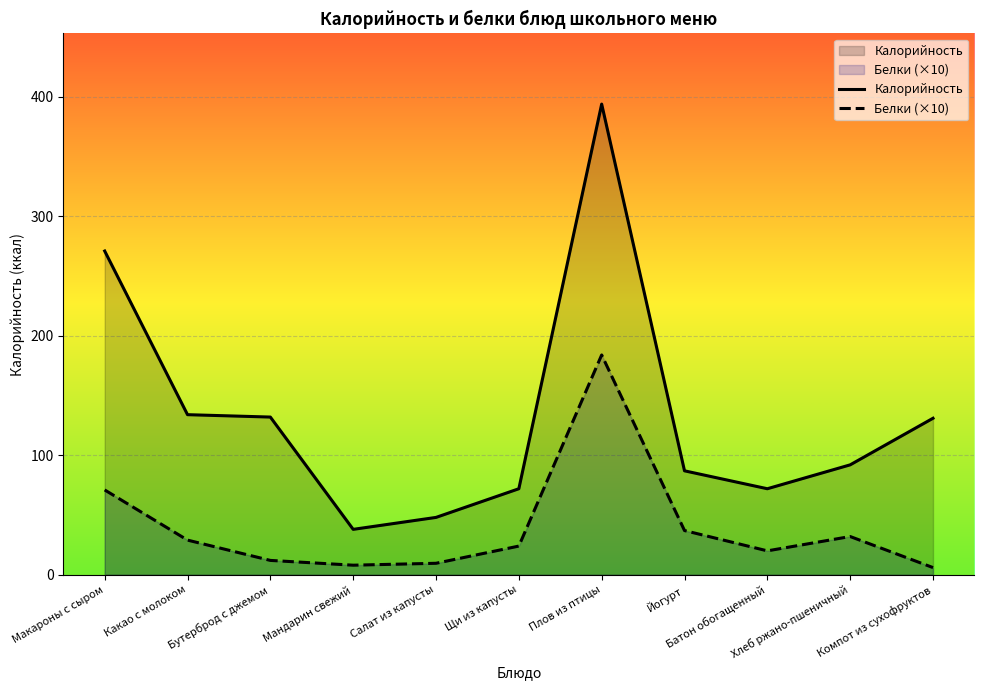

The Белки (×10) series shows 24.0 at Щи из капусты. True or false?

True